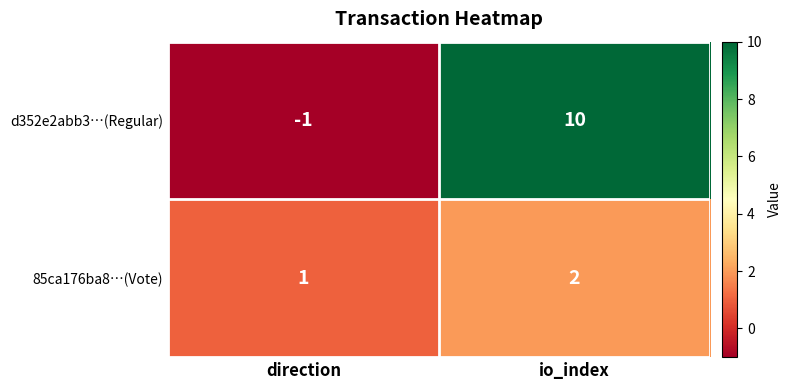

How many series are shown in this chart?

2